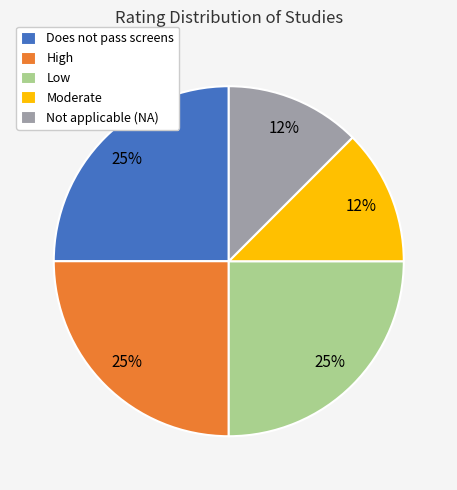

To the nearest percent, what portion does High represent?

25%